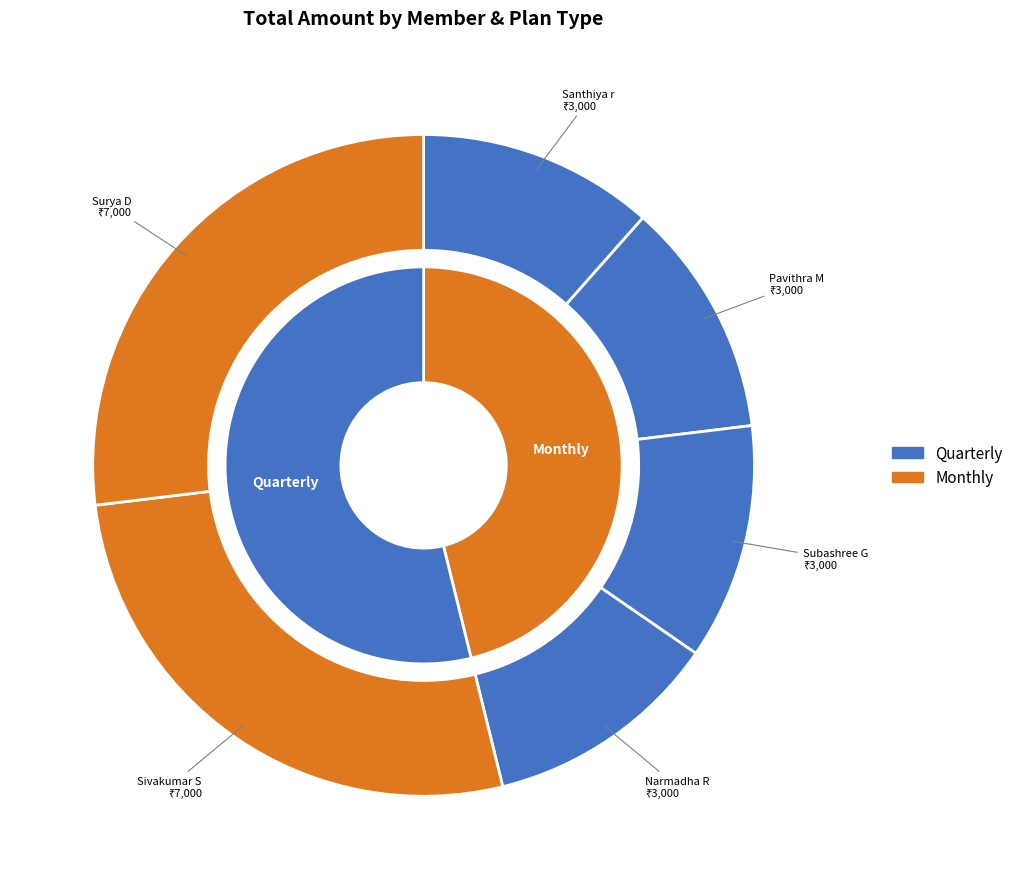

Does Subashree G represent more than half of the total?

No